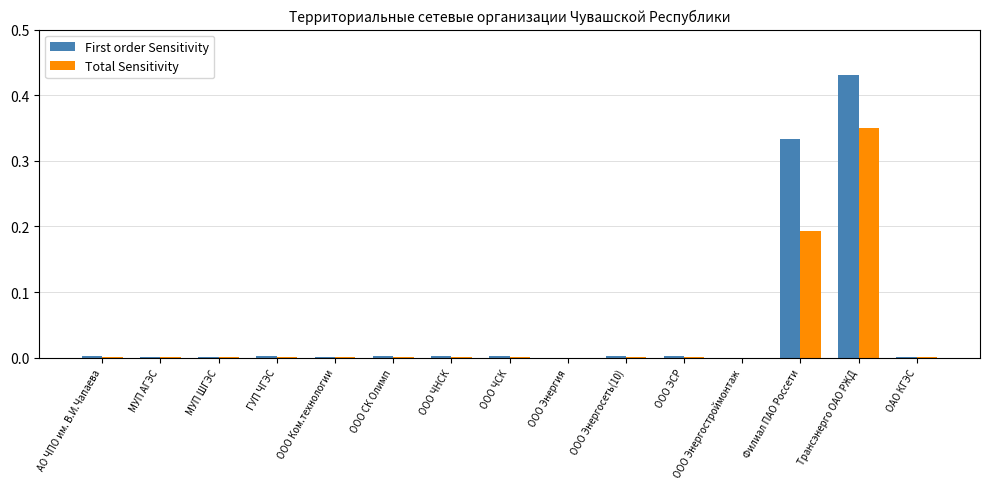

What is the sum of all First order Sensitivity values?

0.8